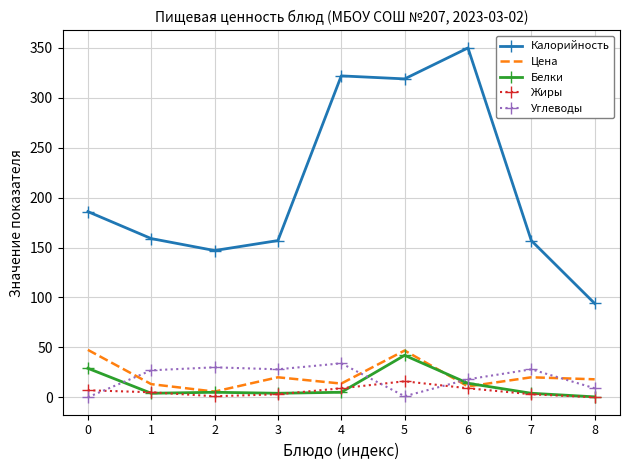

How many categories are shown in the chart?

9